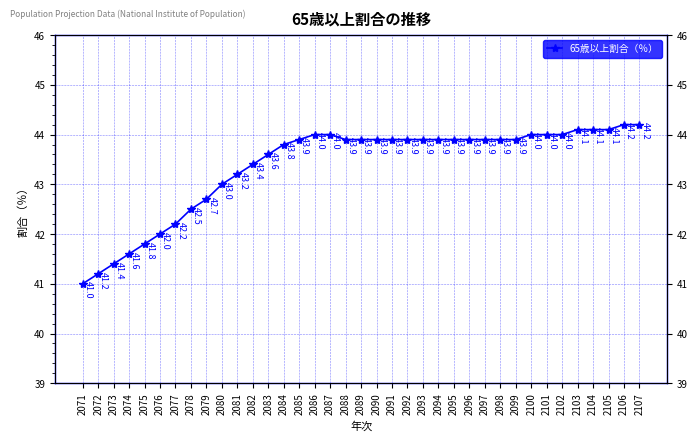

True or false: the data has more than 1 interior local peaks.

False